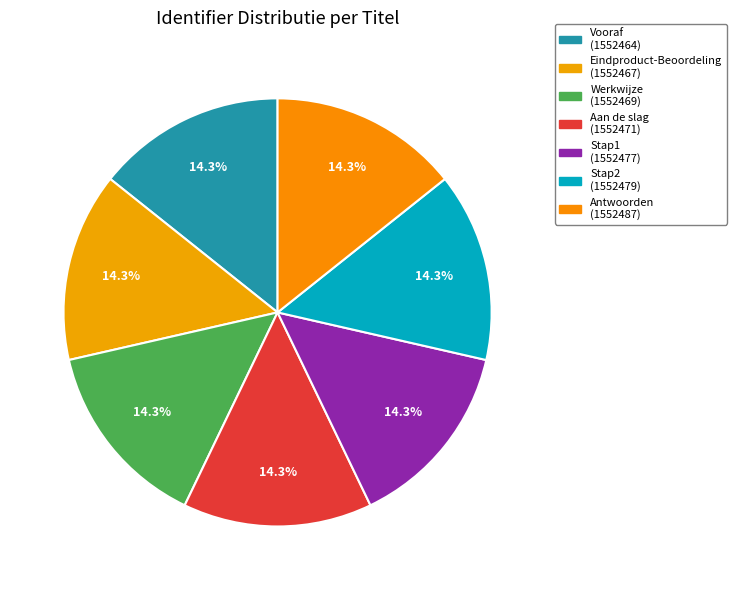

Does any single category account for the majority?

No